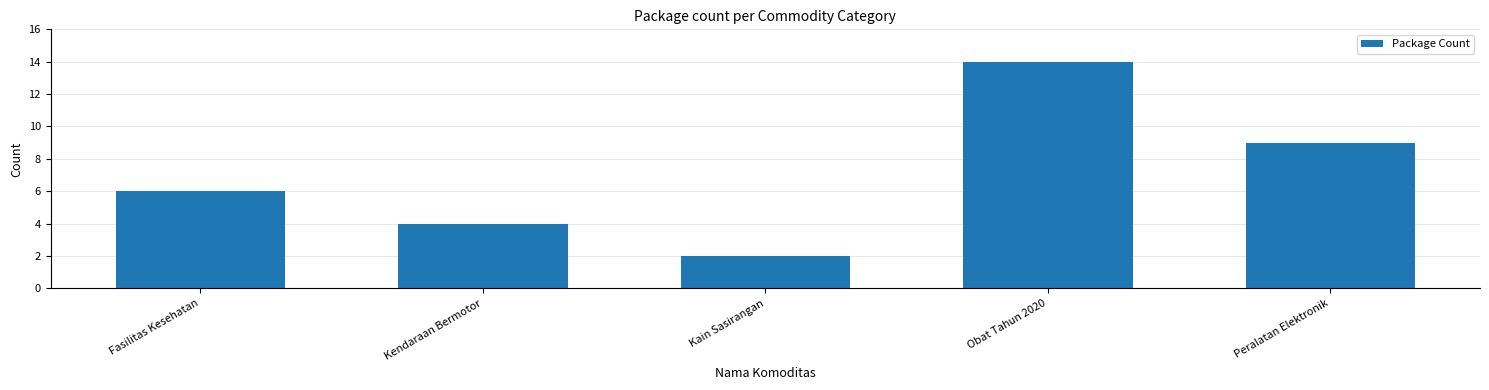

How many series are shown in this chart?

1